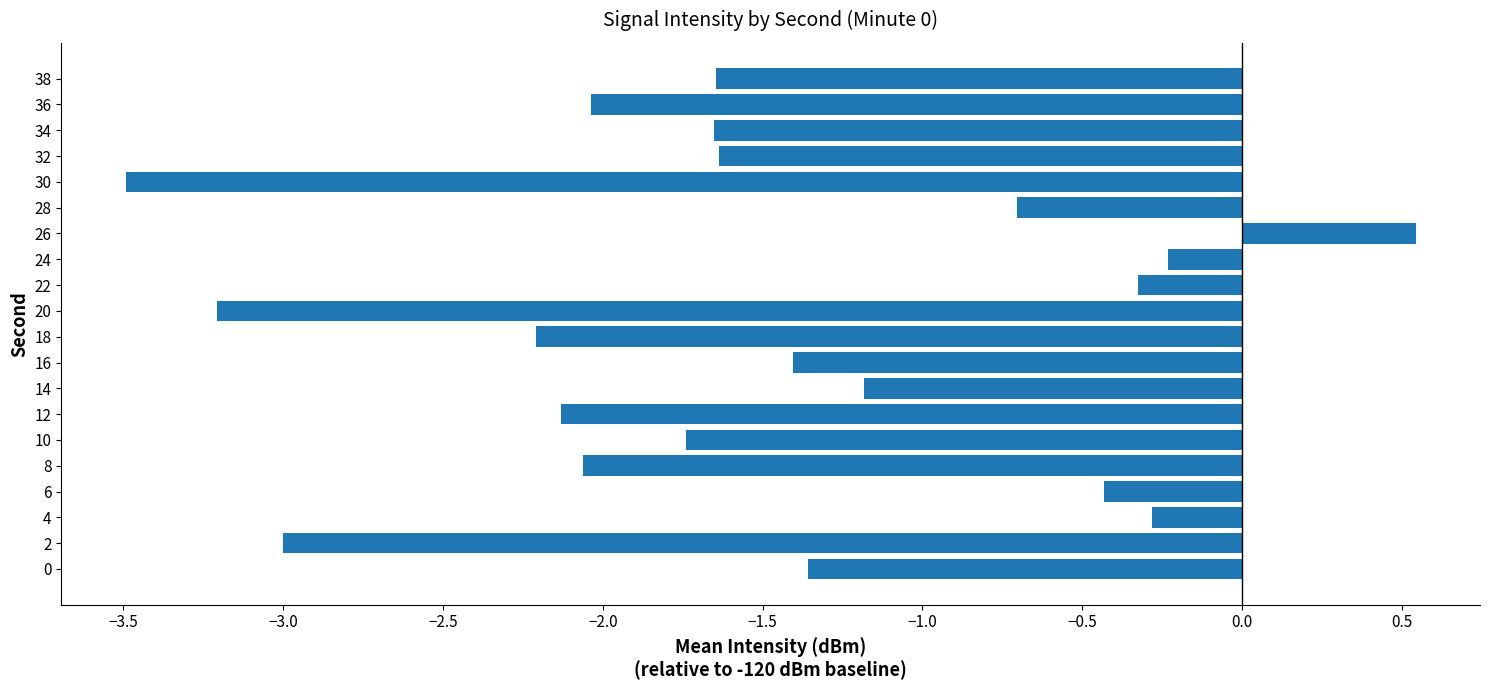

The chart shows a value of -1.6 at 32. True or false?

True